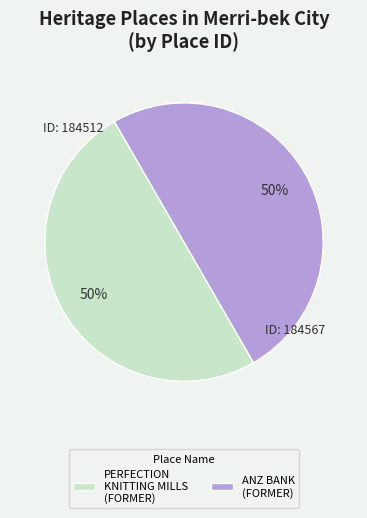

Count the number of slices in the pie.

2